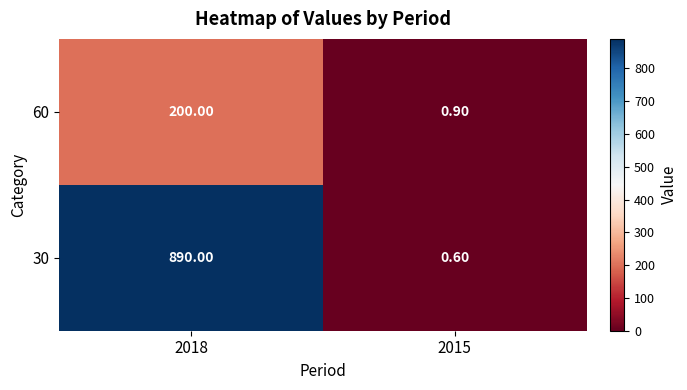

Count the number of categories in the chart.

2